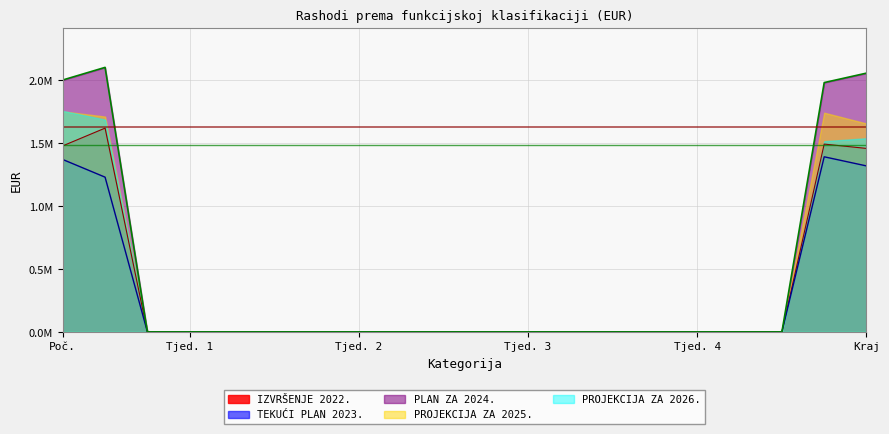

True or false: PROJEKCIJA ZA 2026. has a value of 0.0 at 2.

True